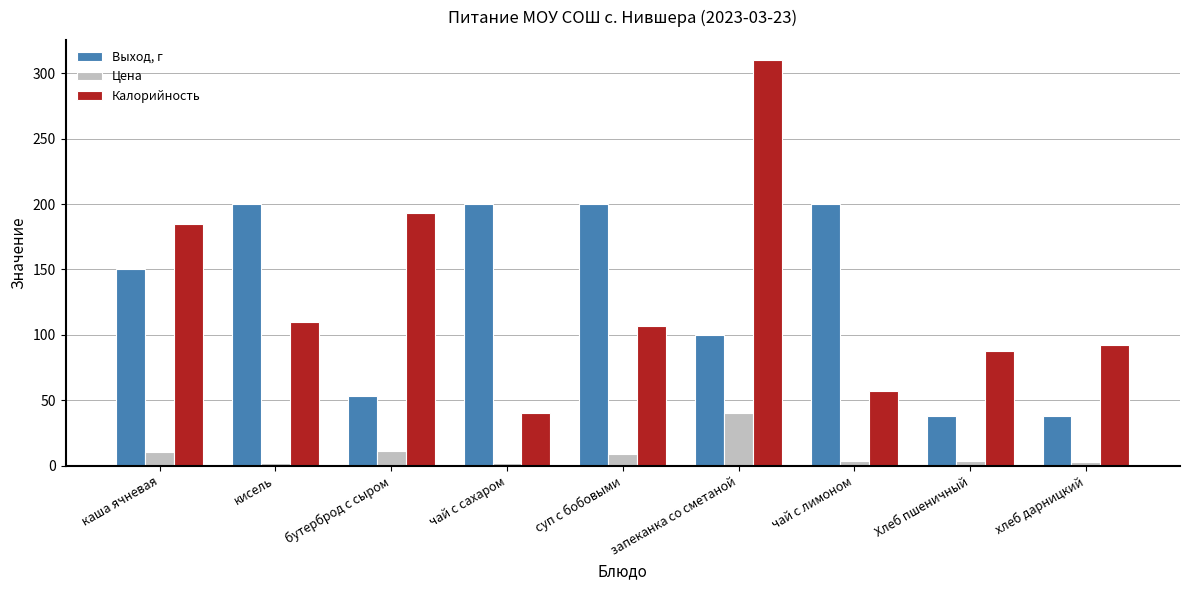

What is the label of the 8th bar from the right?

кисель